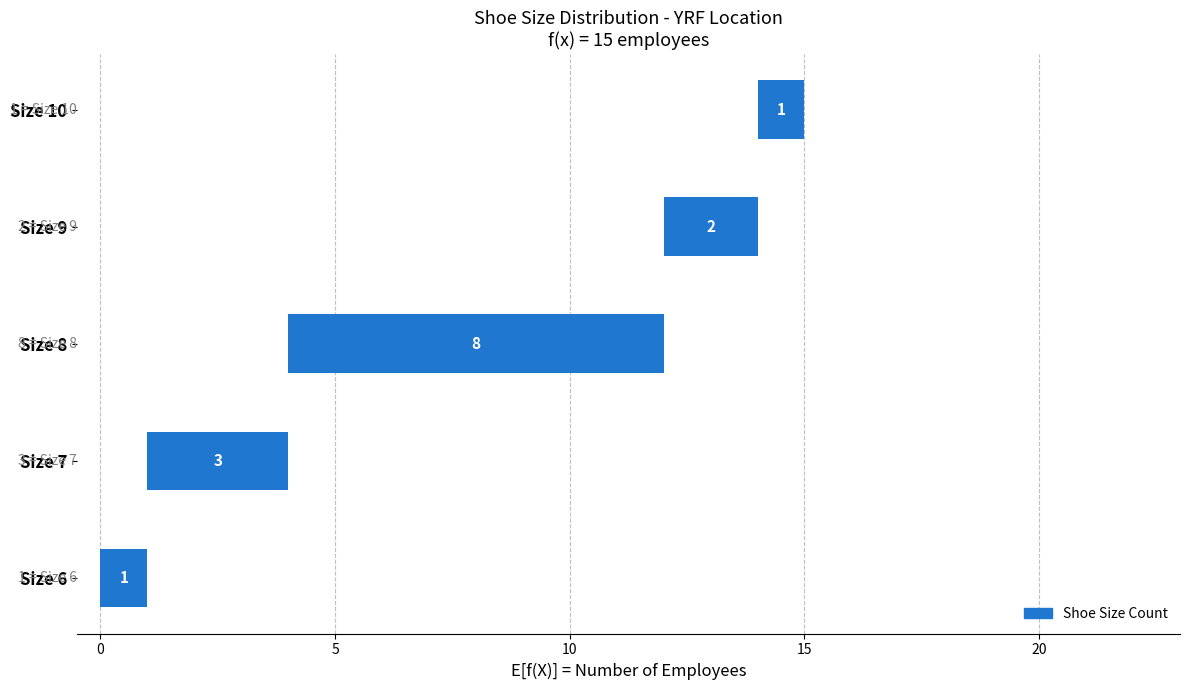

True or false: the data shows 1 at Size 9.

False